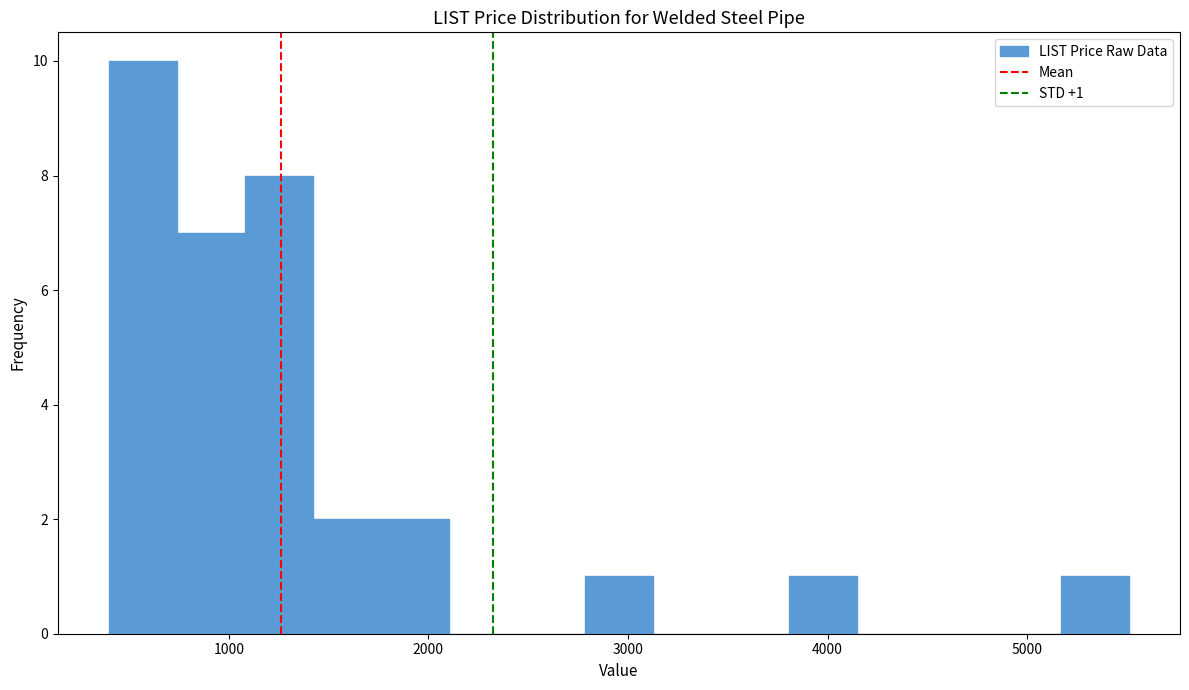

Read against the x-axis, roughly where is the centre of the tallest bar?

600